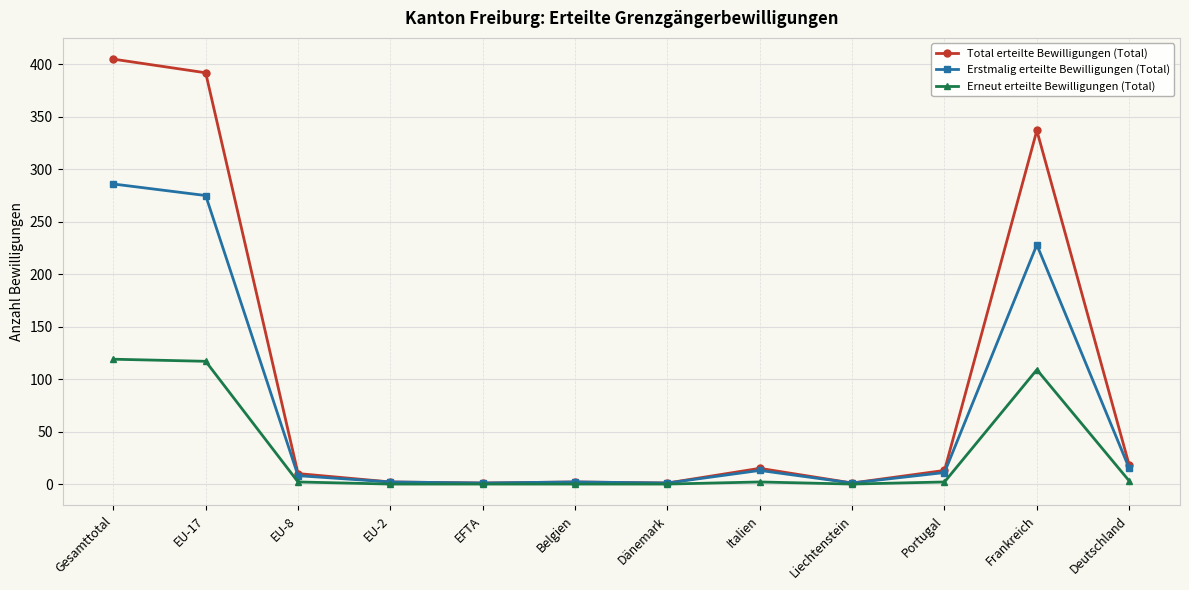

What is the spread (max minus min) of values at EU-2?

2